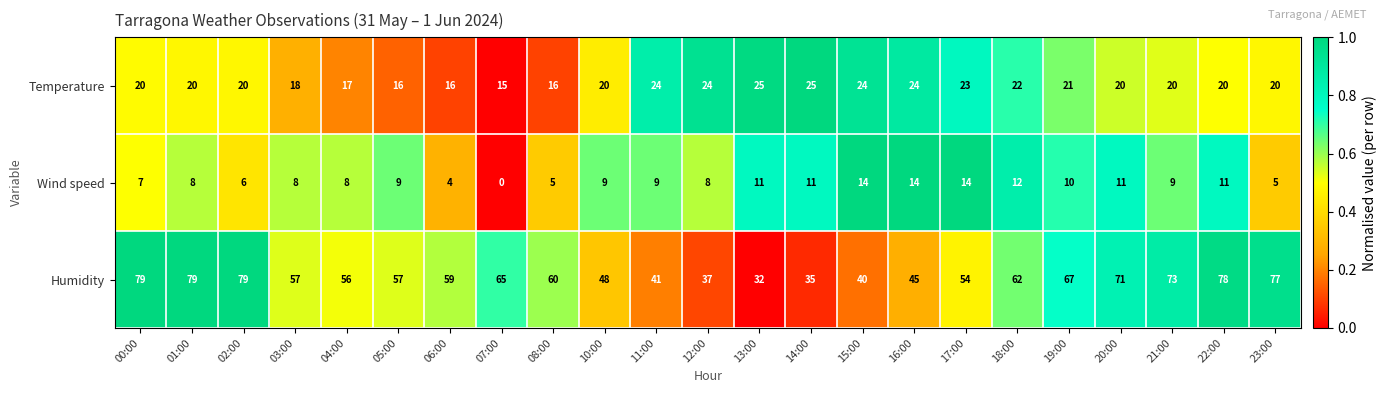

Between 05:00 and 06:00, which series saw the biggest shift?

Wind speed